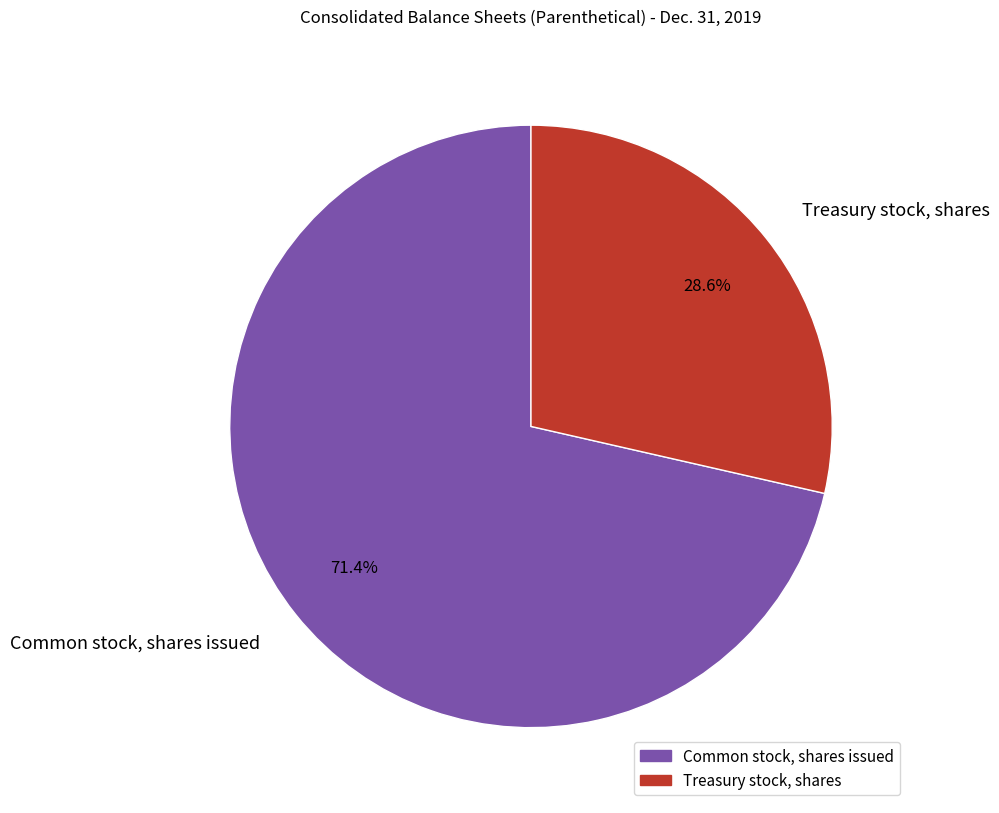

What percentage is the Common stock, shares issued slice, to the nearest percent?

71%